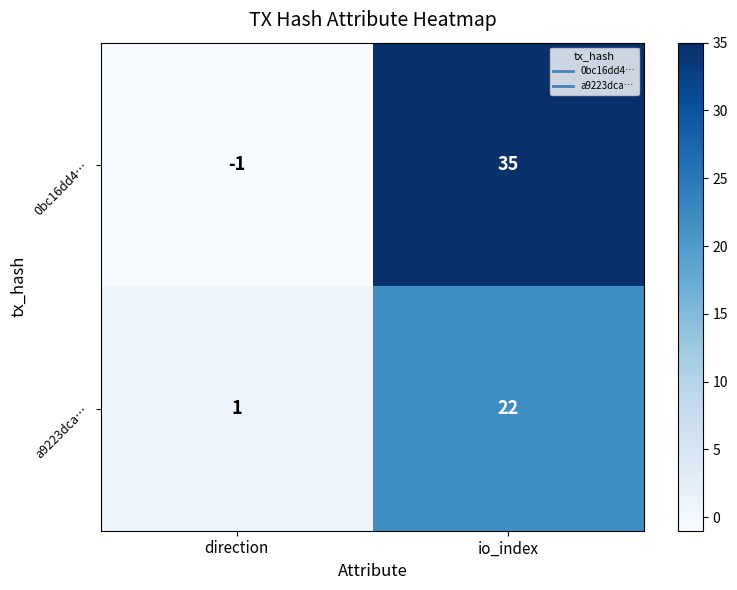

At which label does 0bc16dd4… reach its minimum?

direction